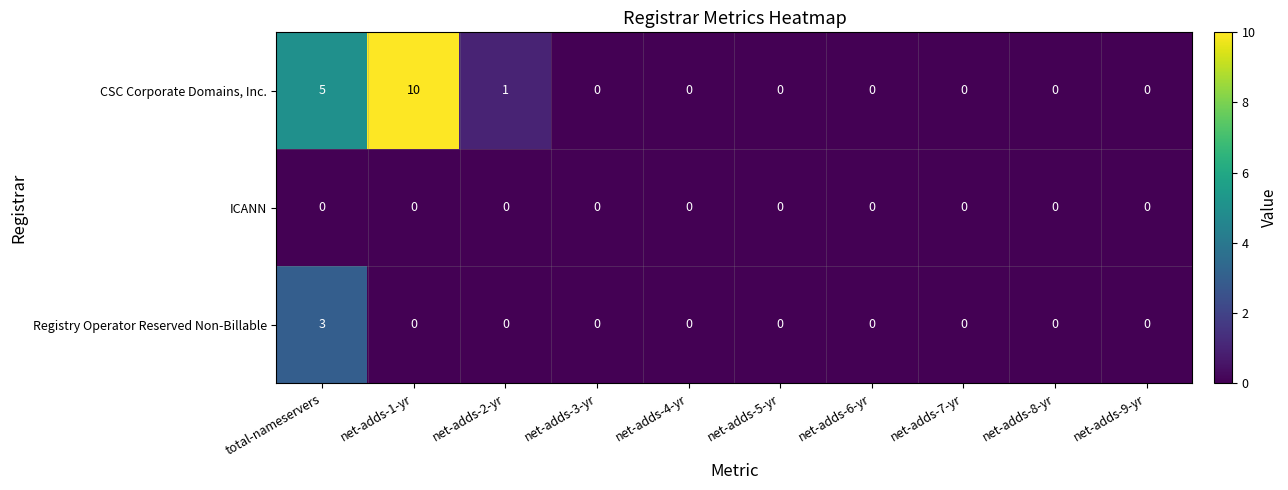

At how many categories does at least one series exceed 6?

1